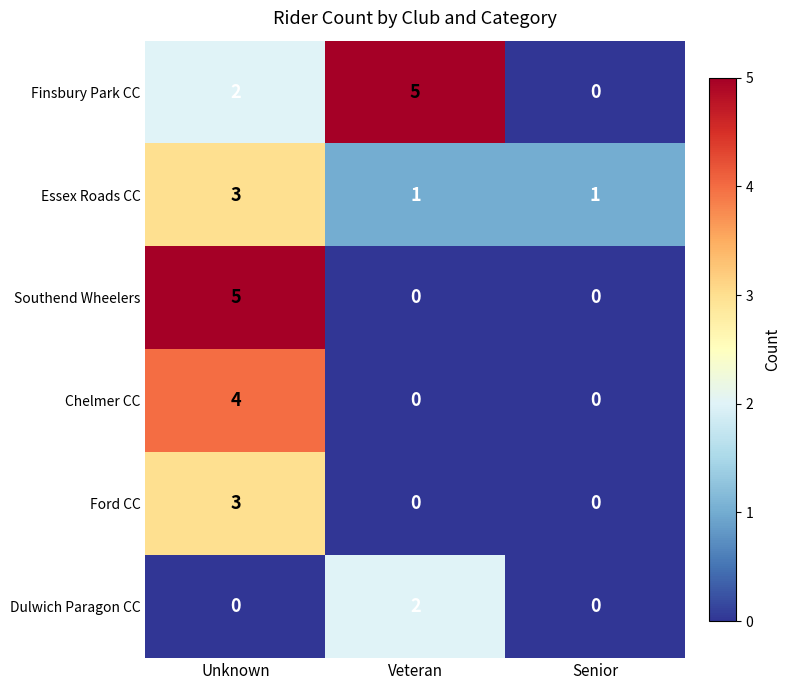

Count the number of categories in the chart.

3